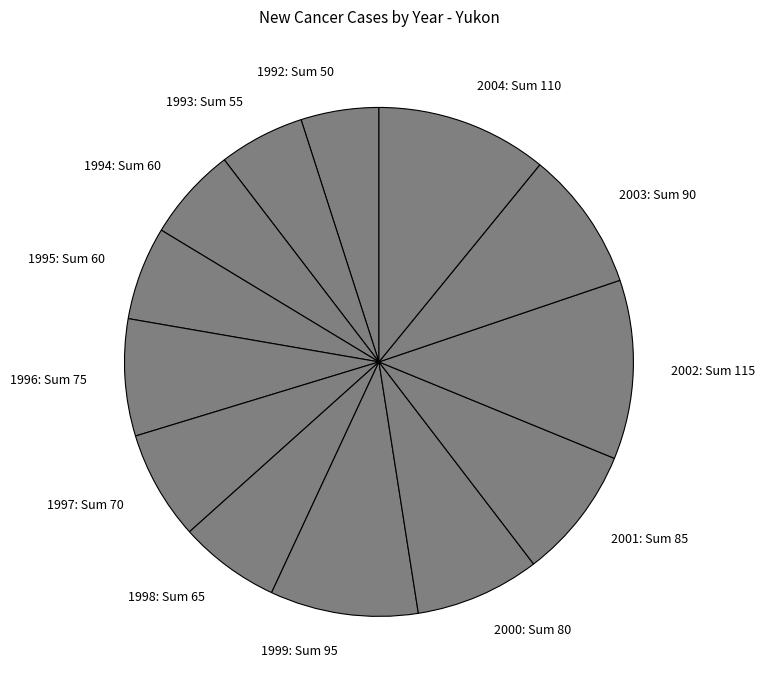

True or false: 1992 accounts for 5% of the total.

True